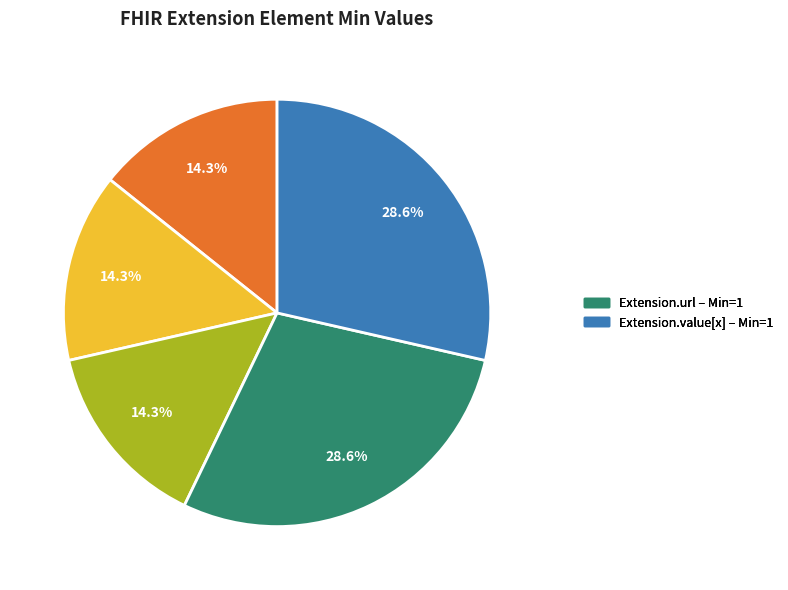

How many segments does this pie chart have?

5